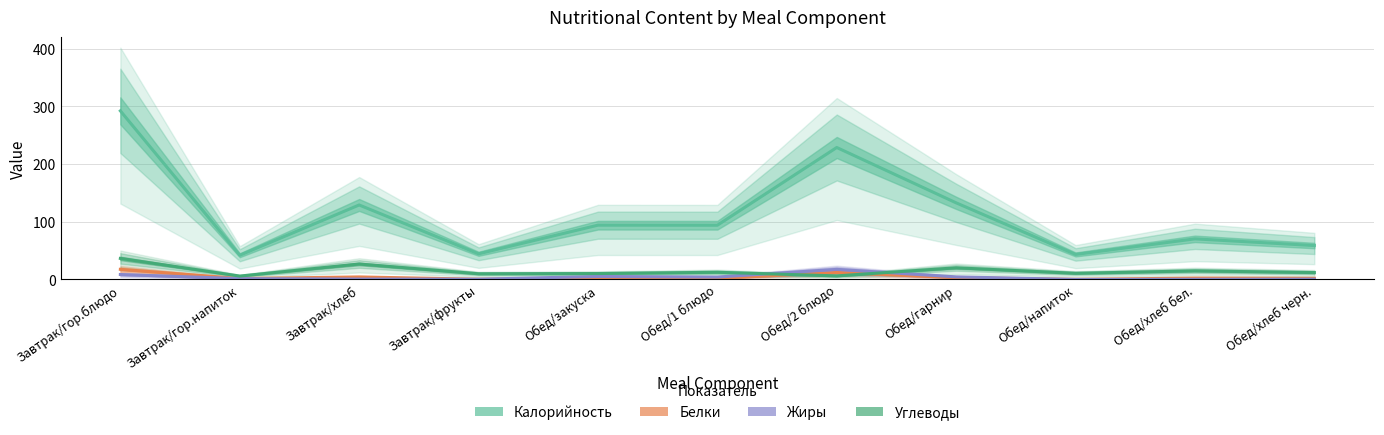

True or false: Калорийность has a value of 228.6 at Обед/2 блюдо.

True